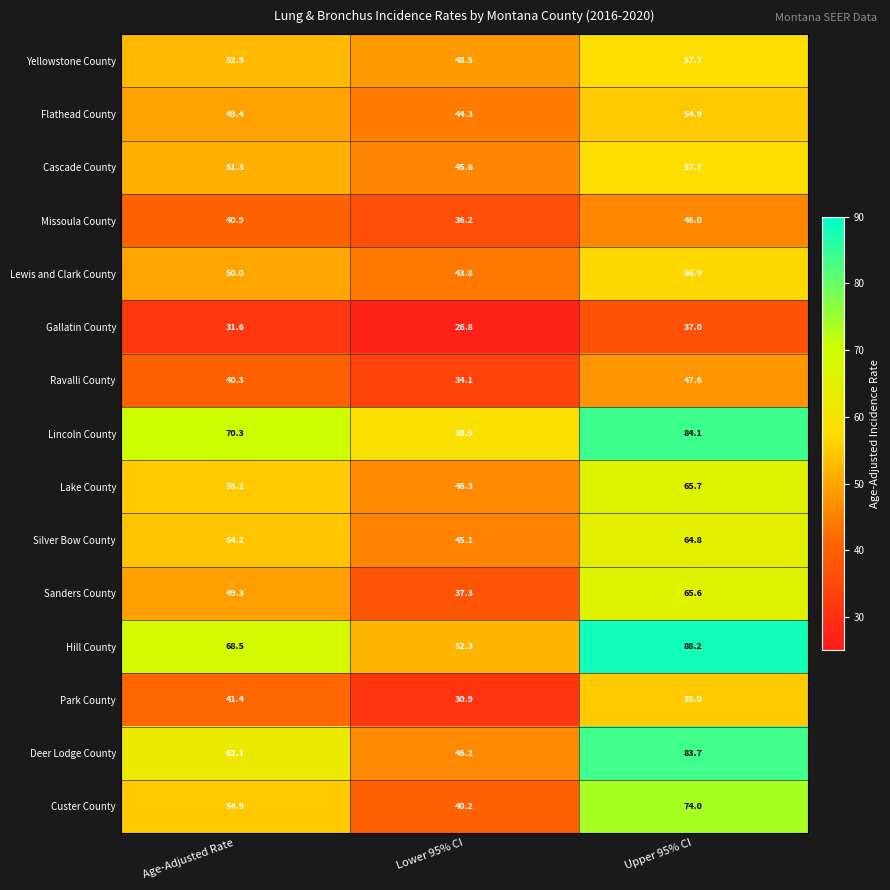

What is the total value across all series at Upper 95% CI?

938.9